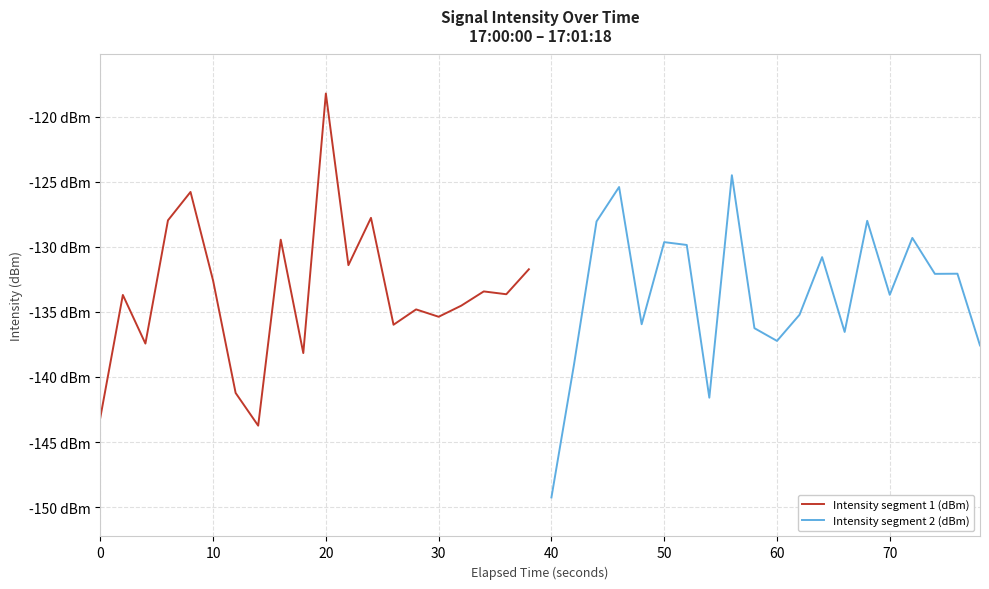

How many series are shown in this chart?

2